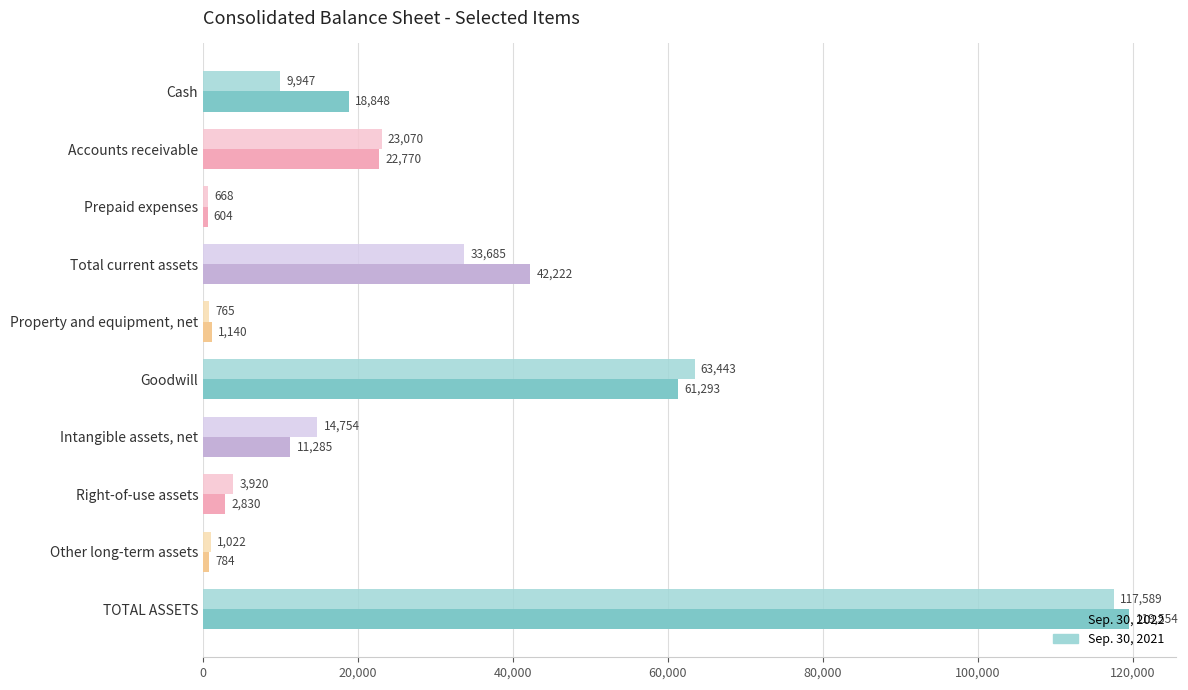

Where is Sep. 30, 2021 nearest to the value 59128?

Goodwill